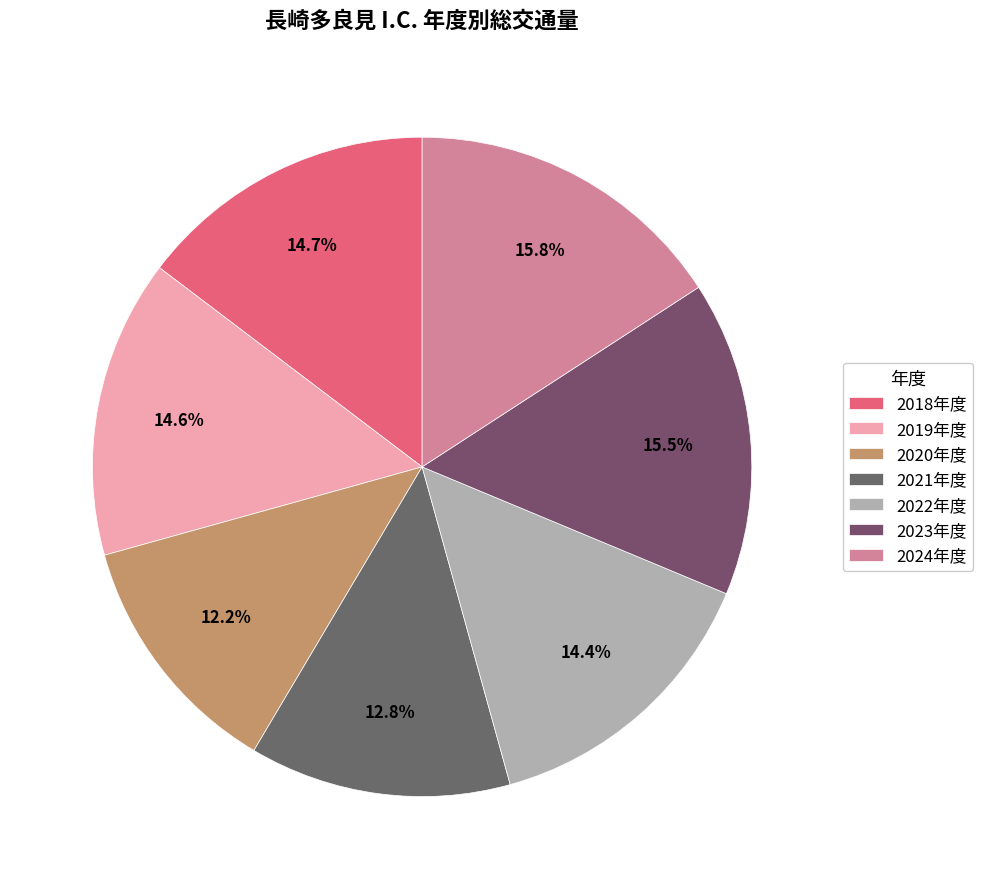

Which slice is the smallest?

2020年度